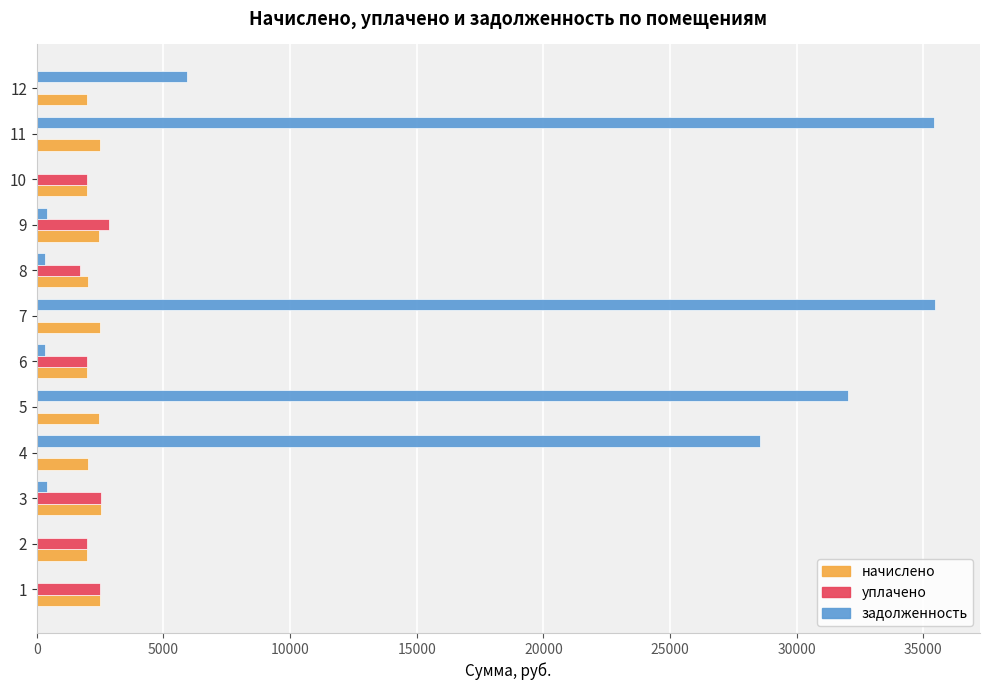

What is the sum of all уплачено values?

15566.4